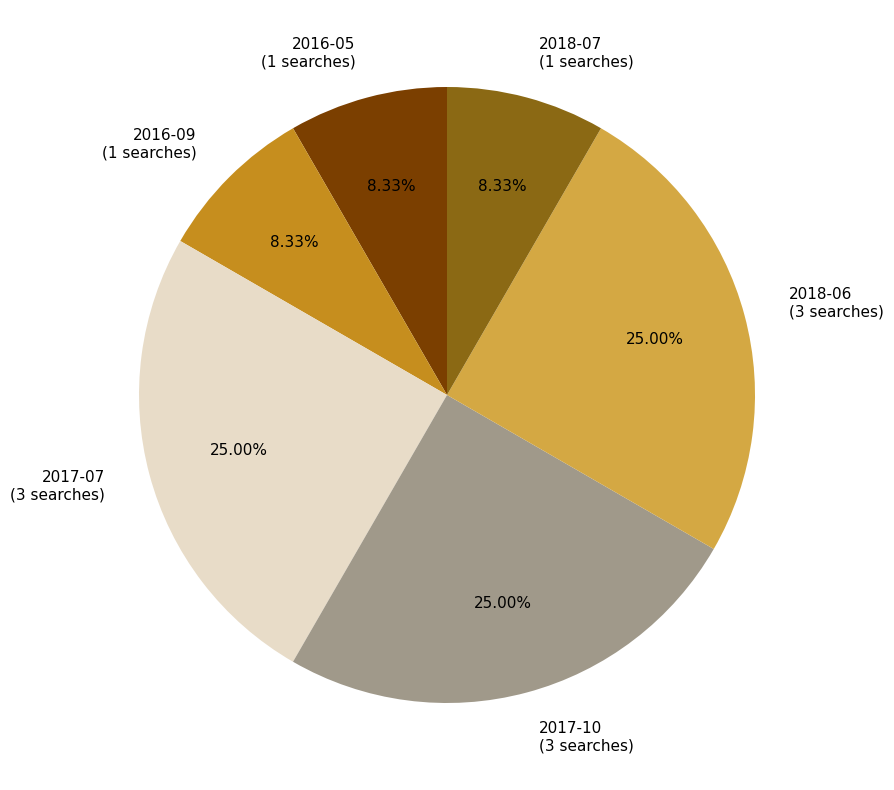

How many slices are in this pie chart?

6